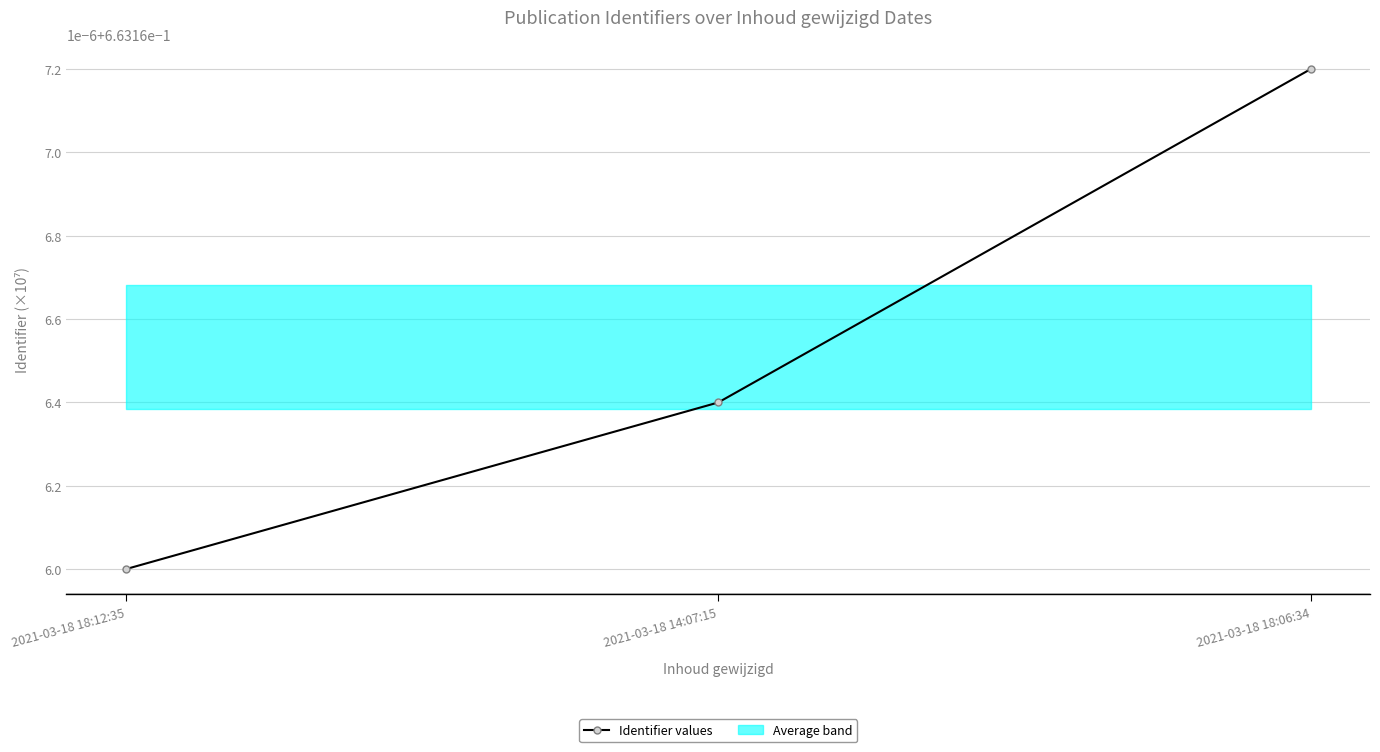

Which has a higher value, 2021-03-18 18:06:34 or 2021-03-18 18:12:35?

2021-03-18 18:06:34